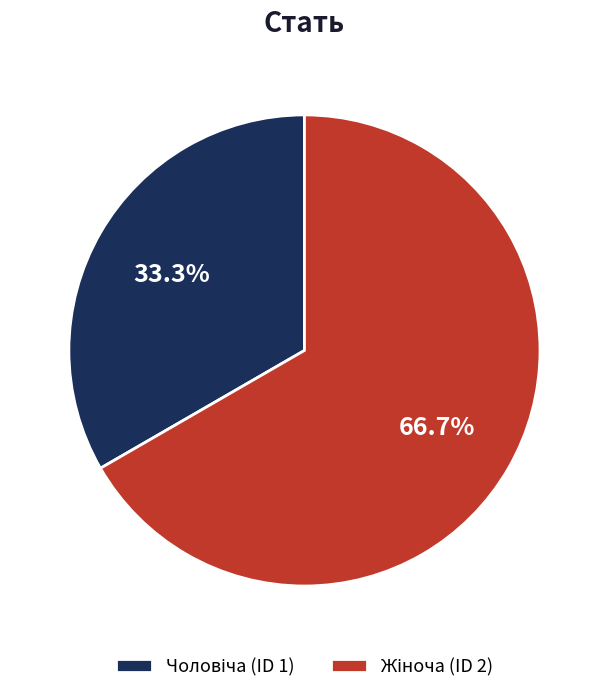

Is there a majority slice in this chart?

Yes